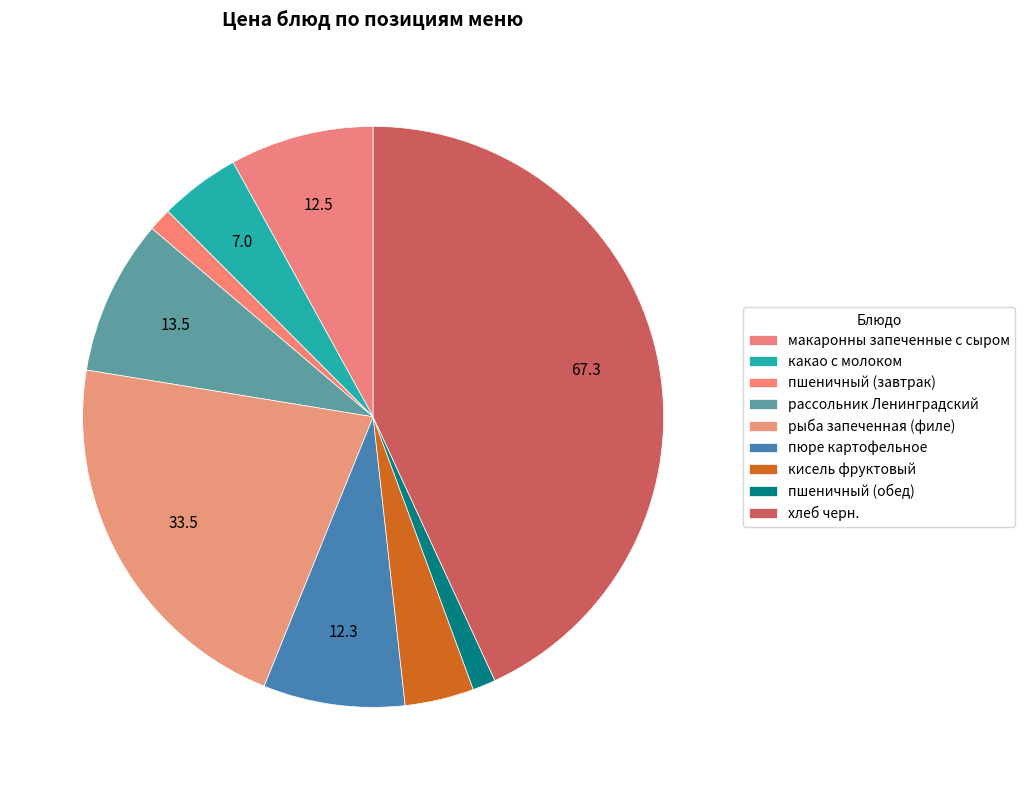

Which slice is the smallest?

пшеничный (завтрак)